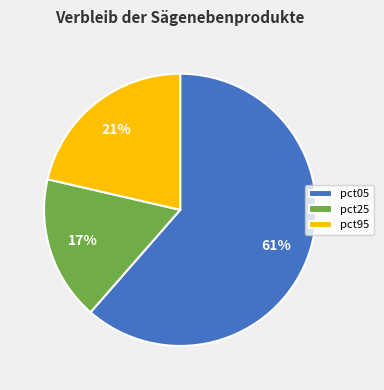

Count the number of slices in the pie.

3